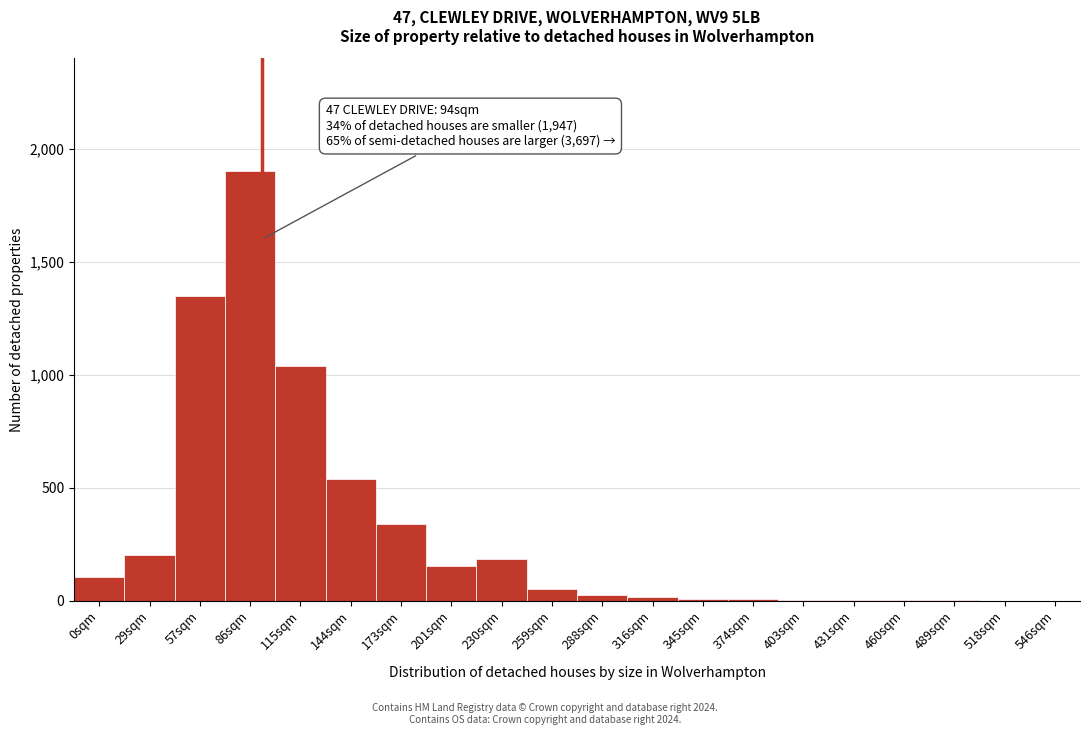

Which category has the highest value across all series?

86sqm